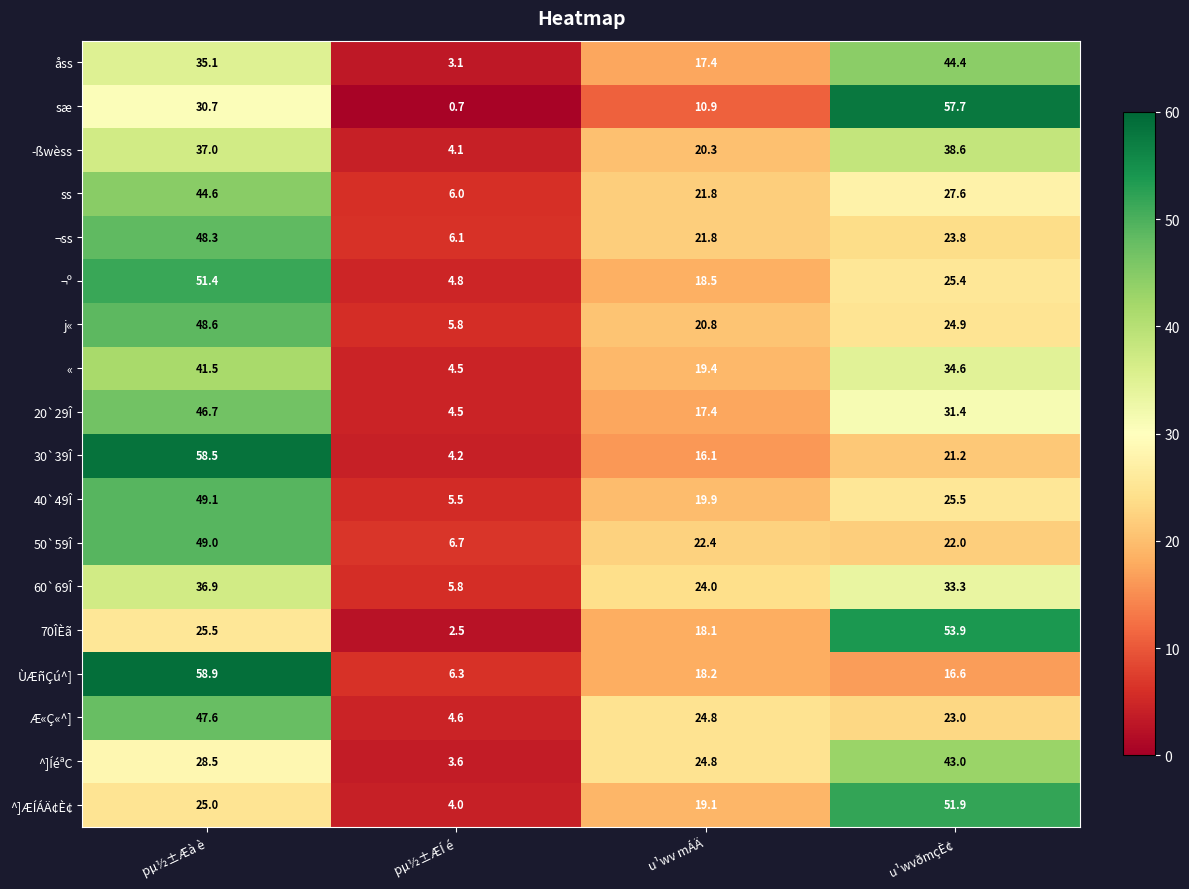

Where is ^]ÆÍÁÄ¢È¢ nearest to the value 27?

pµ½±Æà è